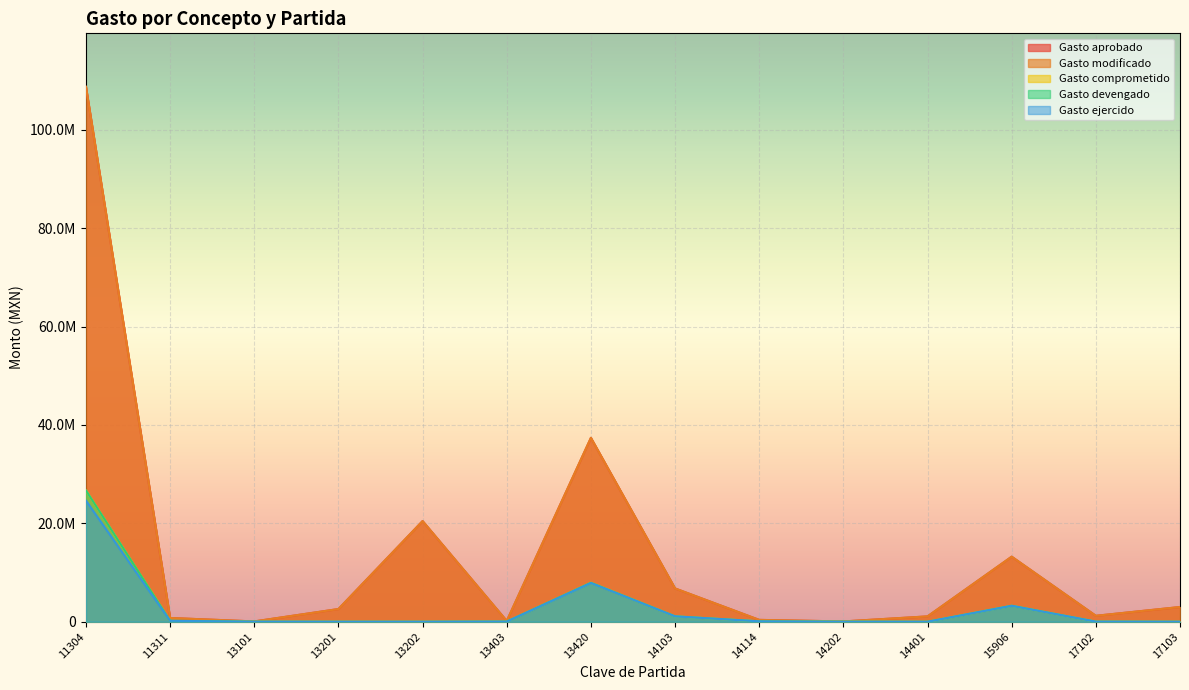

Which series has the largest range (max minus min)?

Gasto aprobado